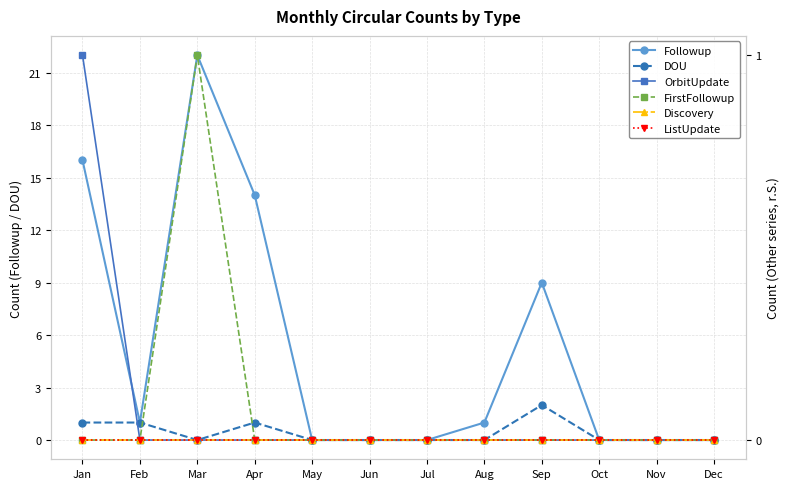

At which category does the chart reach its peak across all series?

Mar